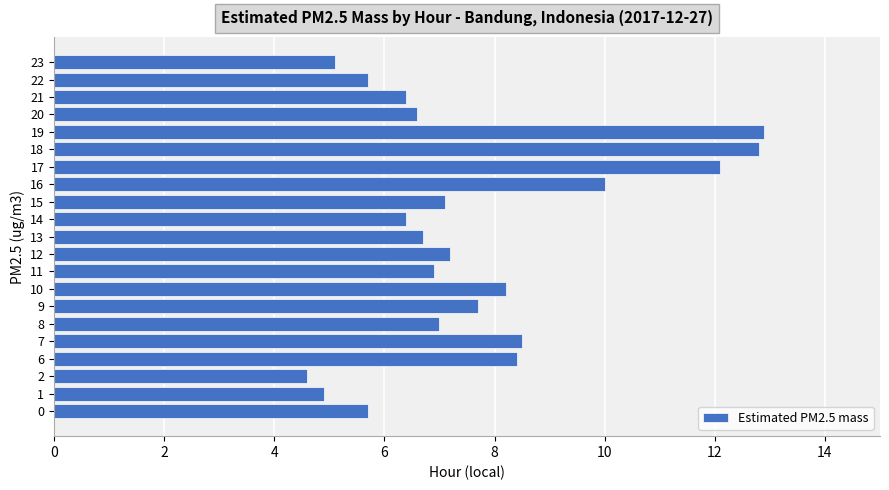

The value at 8 is 3.9. True or false?

False